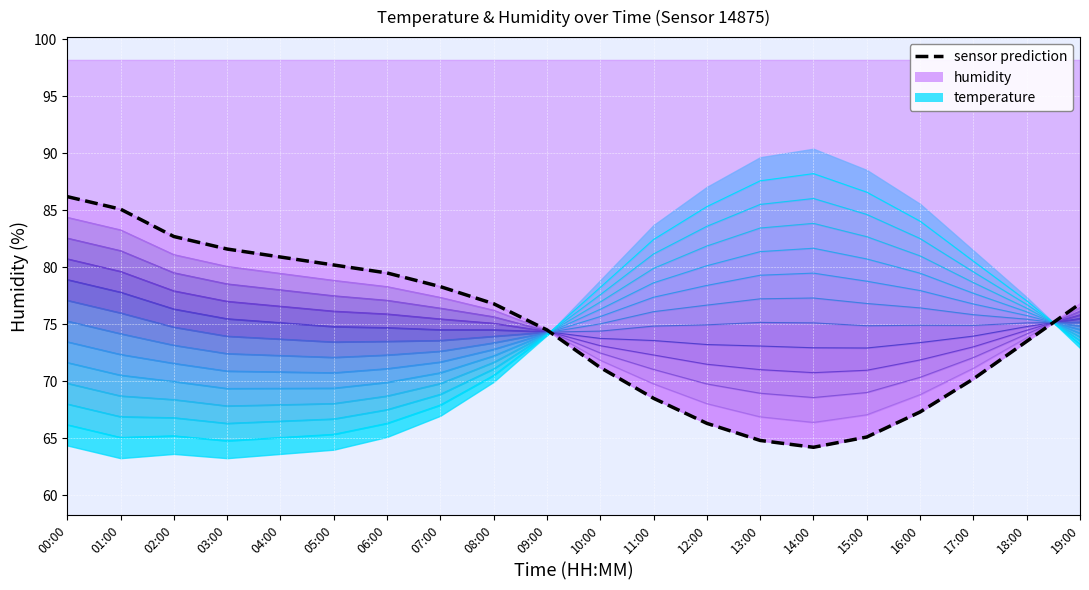

What is the label of the 10th point from the right?

10:00